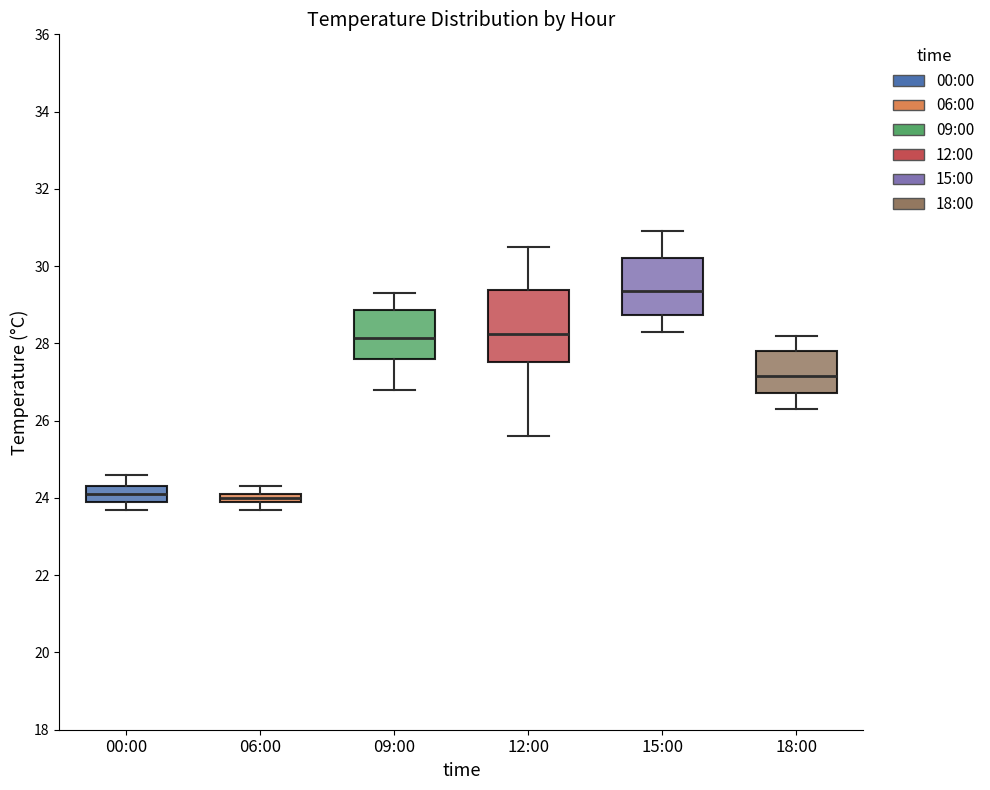

Comparing the boxes themselves (not the whiskers), which one is the tallest?

12:00